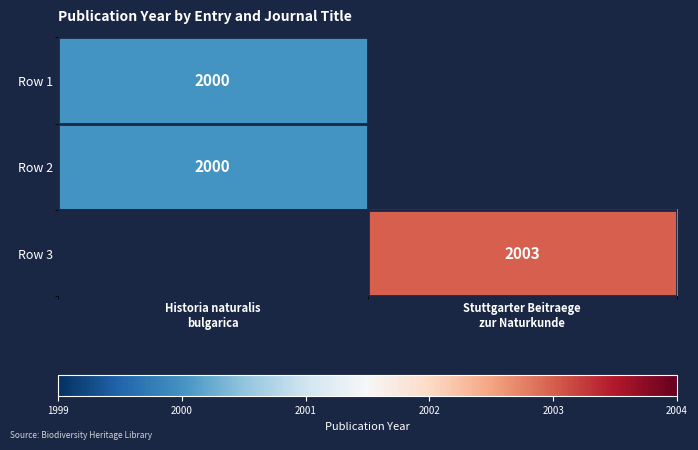

List the labels in order of Row 2 value, largest first.

Historia naturalis bulgarica, Stuttgarter Beitraege zur Naturkunde